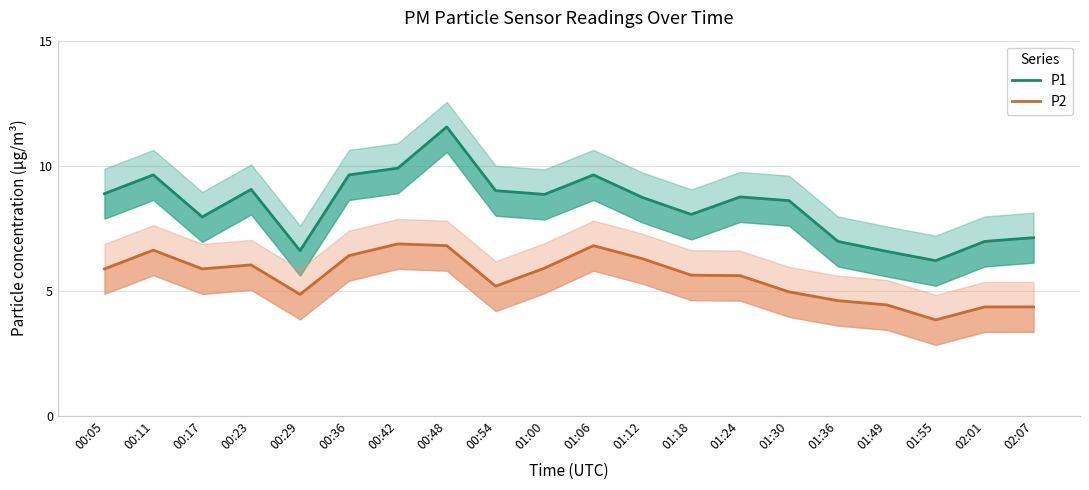

Where does the P1 series first go above 8?

00:05